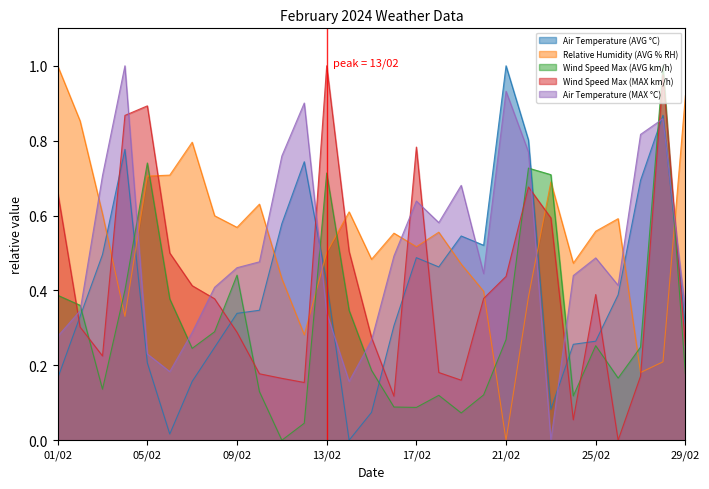

What are all the series names shown in the legend?

Air Temperature (AVG °C), Relative Humidity (AVG % RH), Wind Speed Max (AVG km/h), Wind Speed Max (MAX km/h), Air Temperature (MAX °C)